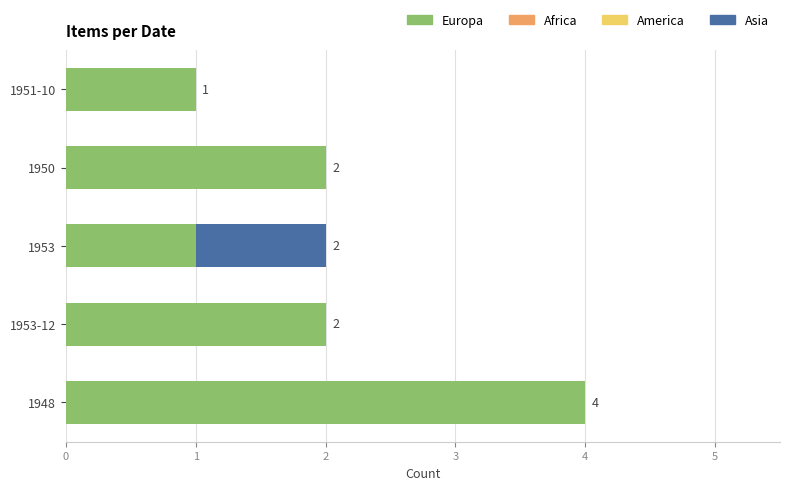

What is the maximum value for Europa?

4